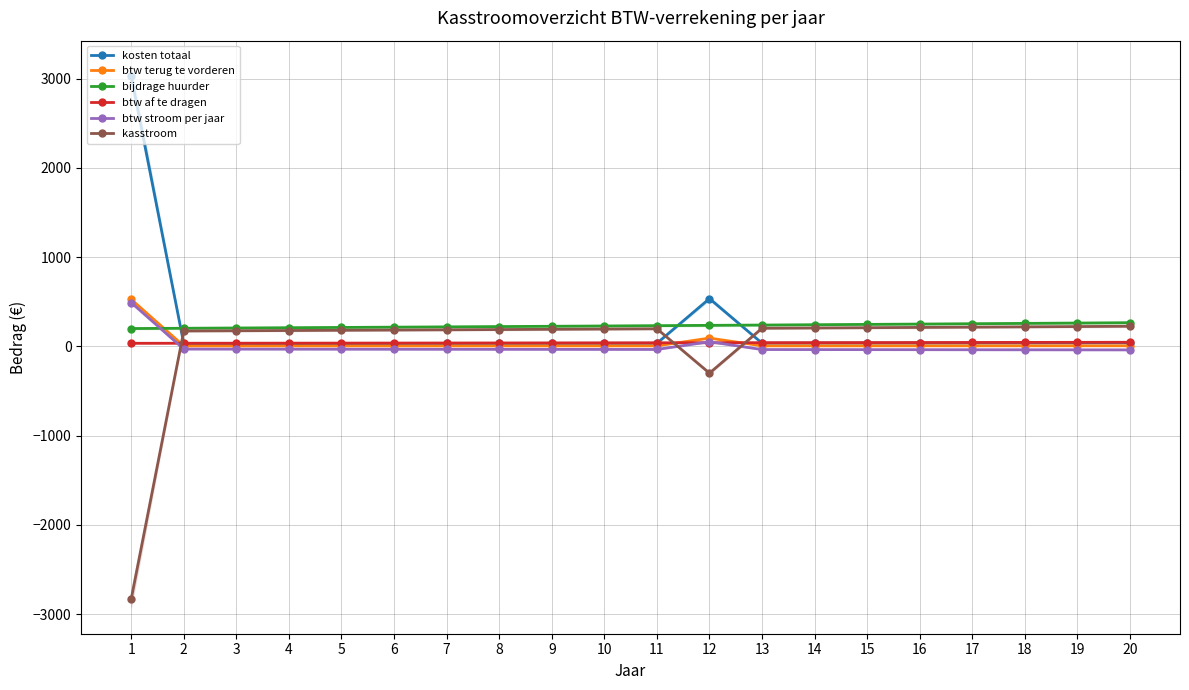

What is the value of the btw terug te vorderen point at the 8th from the left?

5.8